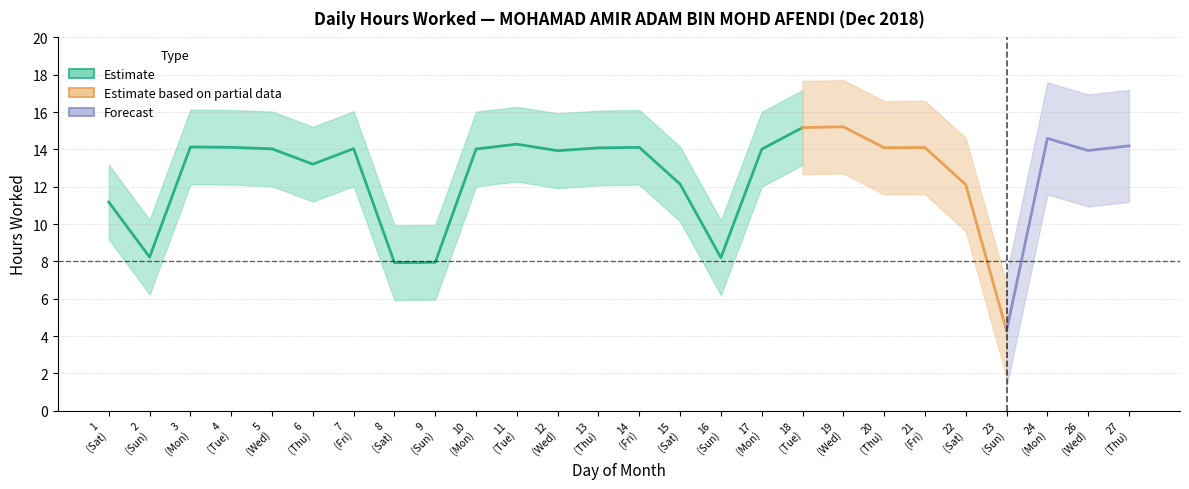

What is the ratio of the value at 21 to the value at 8?

1.8